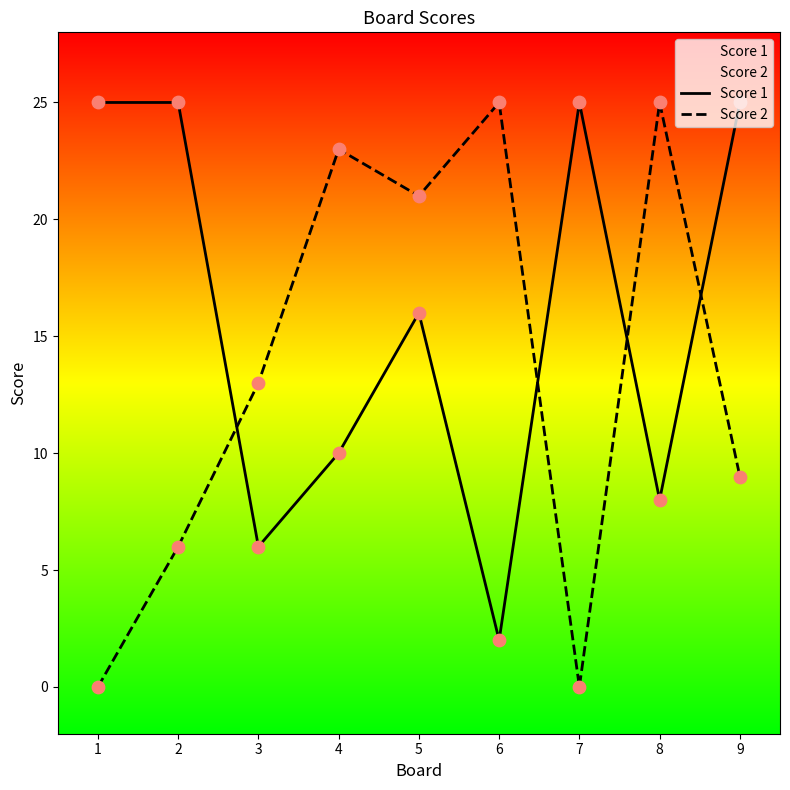

Which series contains the lowest Y value?

Score 2